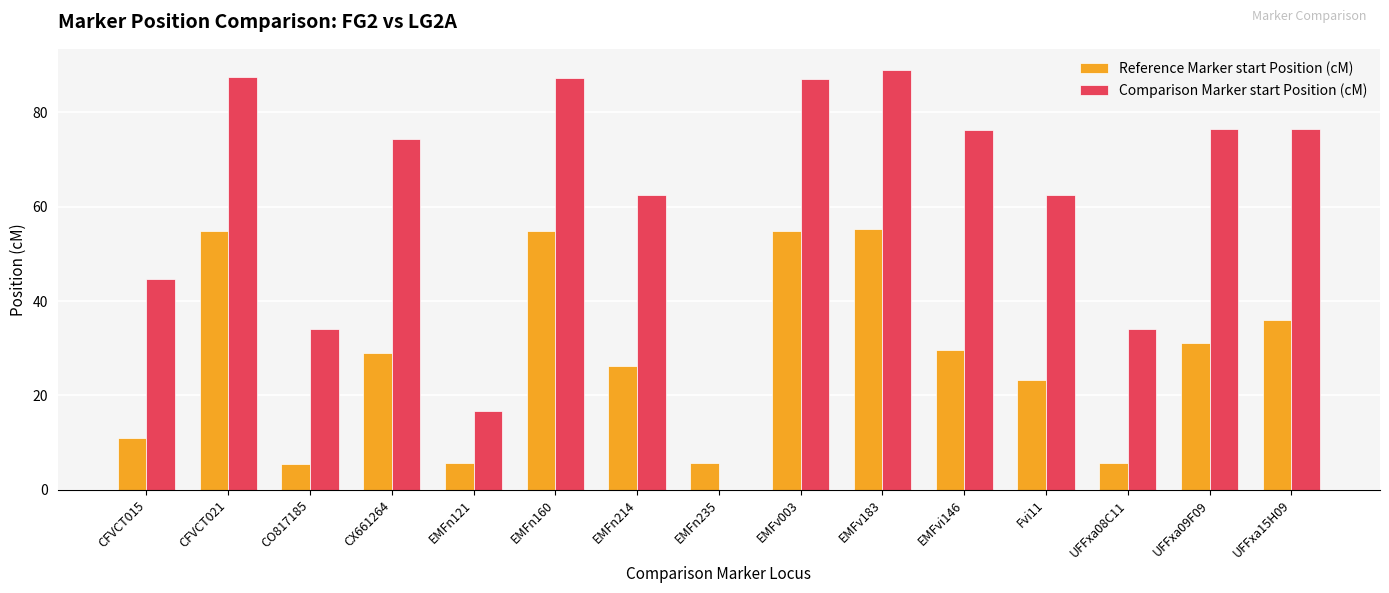

Are the bars horizontal?

No